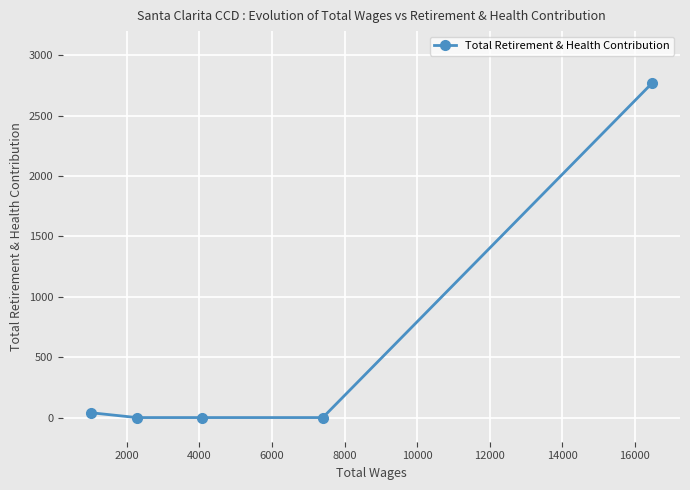

What is the sum of all values?

2808